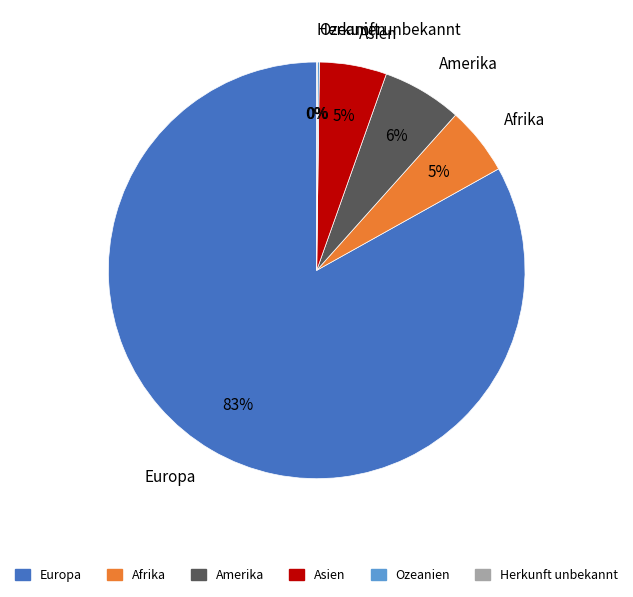

Approximately how many times larger is the value at Asien compared to Afrika?

1.0